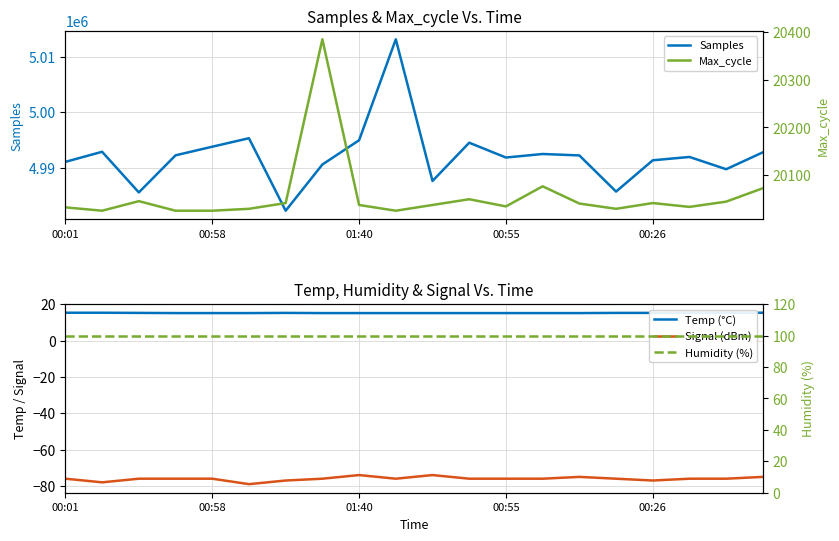

True or false: Signal (dBm) has more than 2 points higher than both neighbors.

True